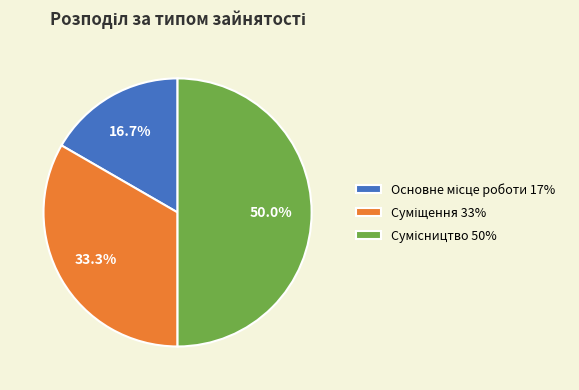

What is the largest slice in the pie chart?

Сумісництво